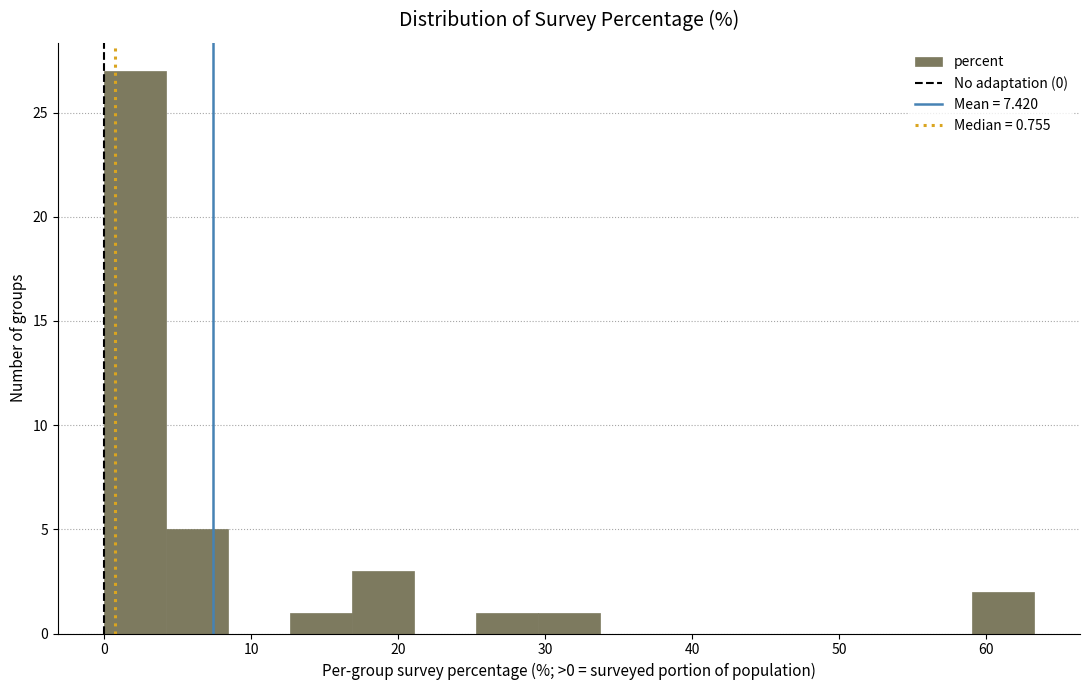

How tall is the bar that spans 25 to 30 on the x-axis? Neither the bar edges nor the heights are printed on the chart, so give them approximately, as read against the axes.

1